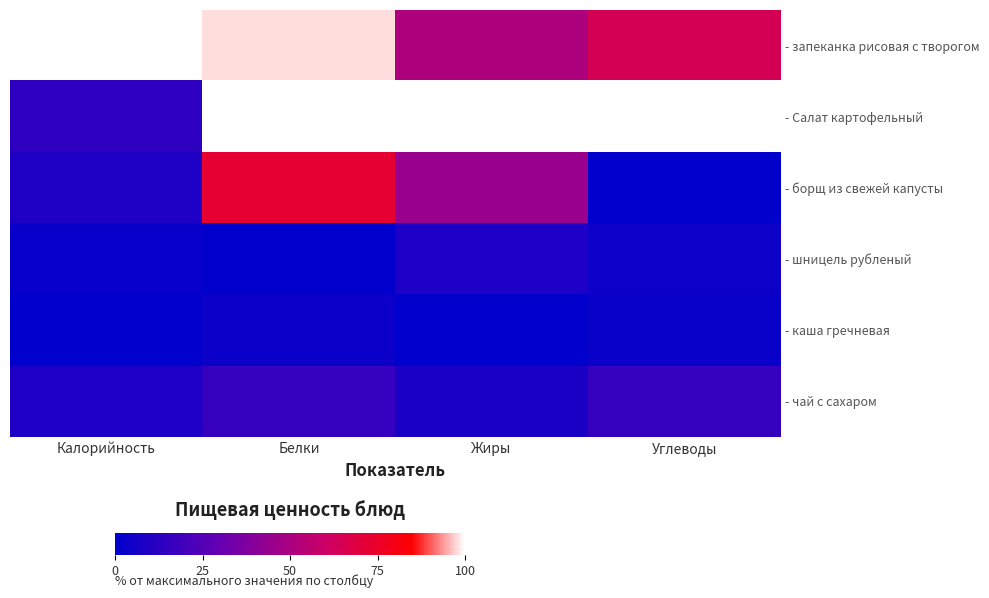

At which category is the sum across all series the highest?

Белки